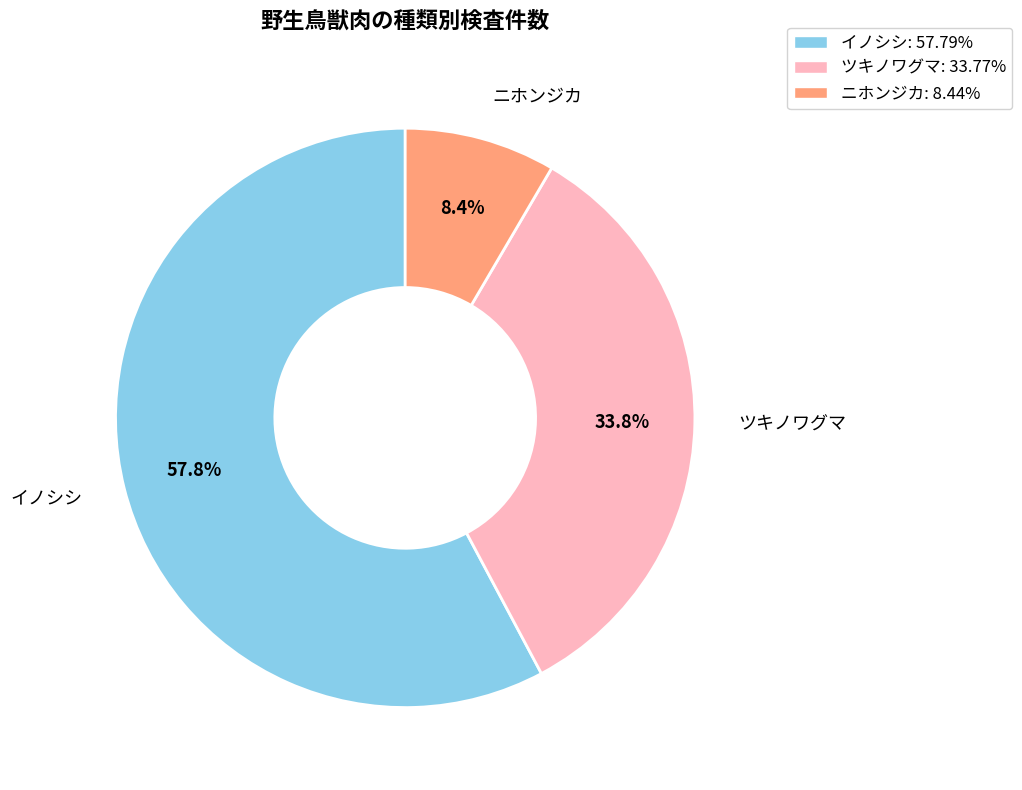

Does any single category account for the majority?

Yes